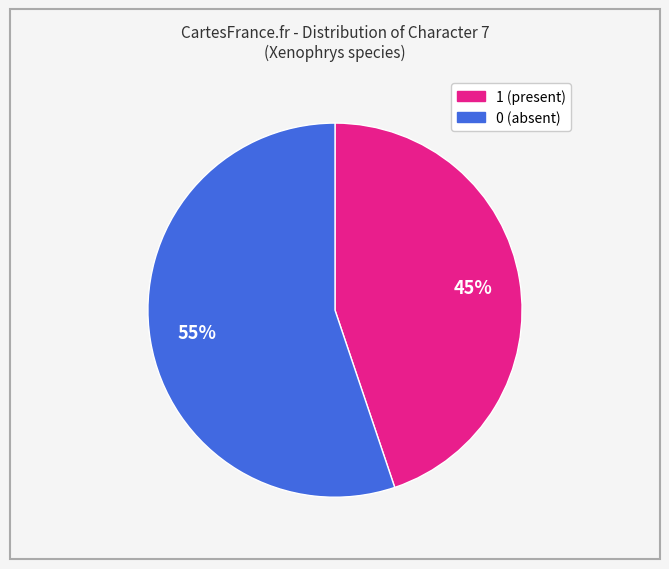

How many segments does this pie chart have?

2